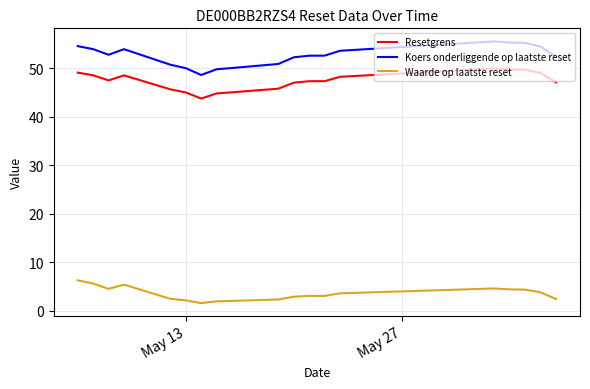

What is the difference between the maximum and minimum values in the Waarde op laatste reset series?

4.7